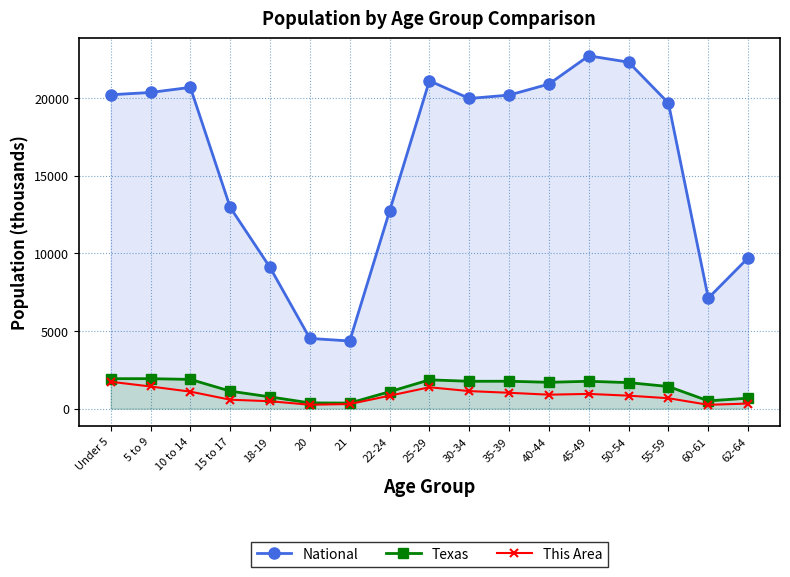

What is the minimum value shown in the chart?

246.0